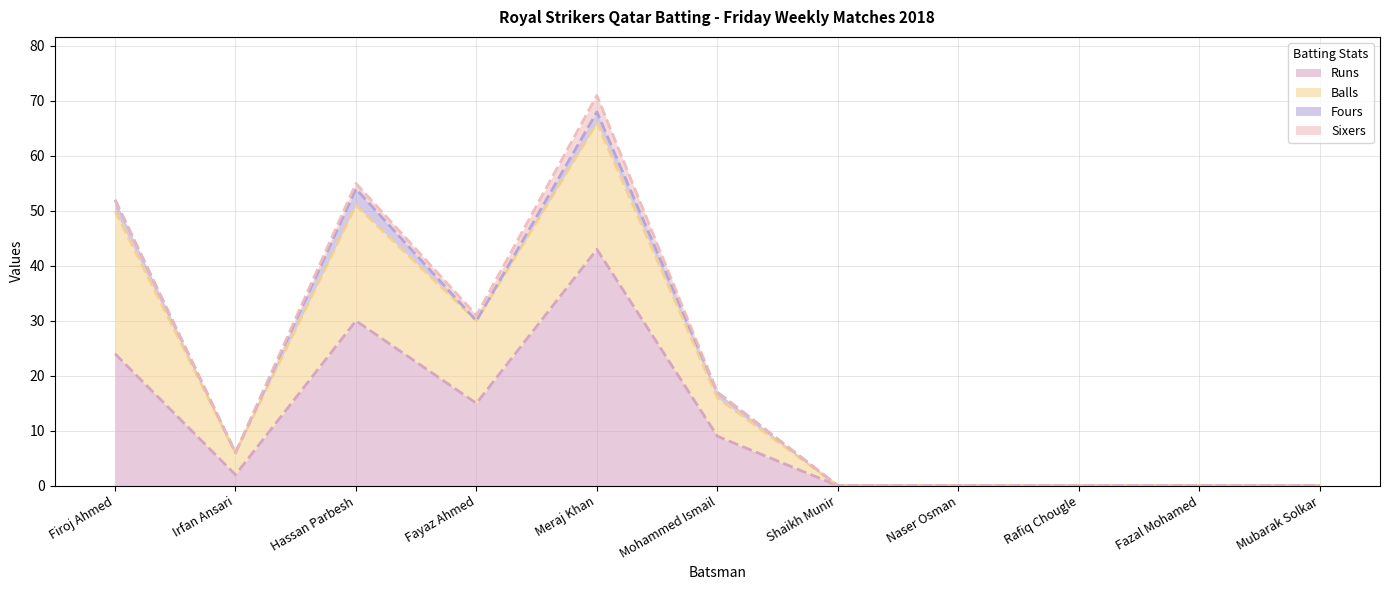

What is the total value across all series at Irfan Ansari?

6